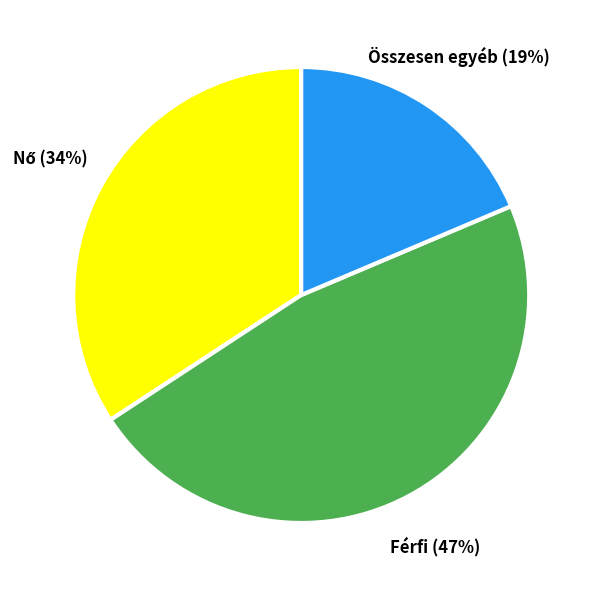

To the nearest percent, what is the average slice percentage?

33%